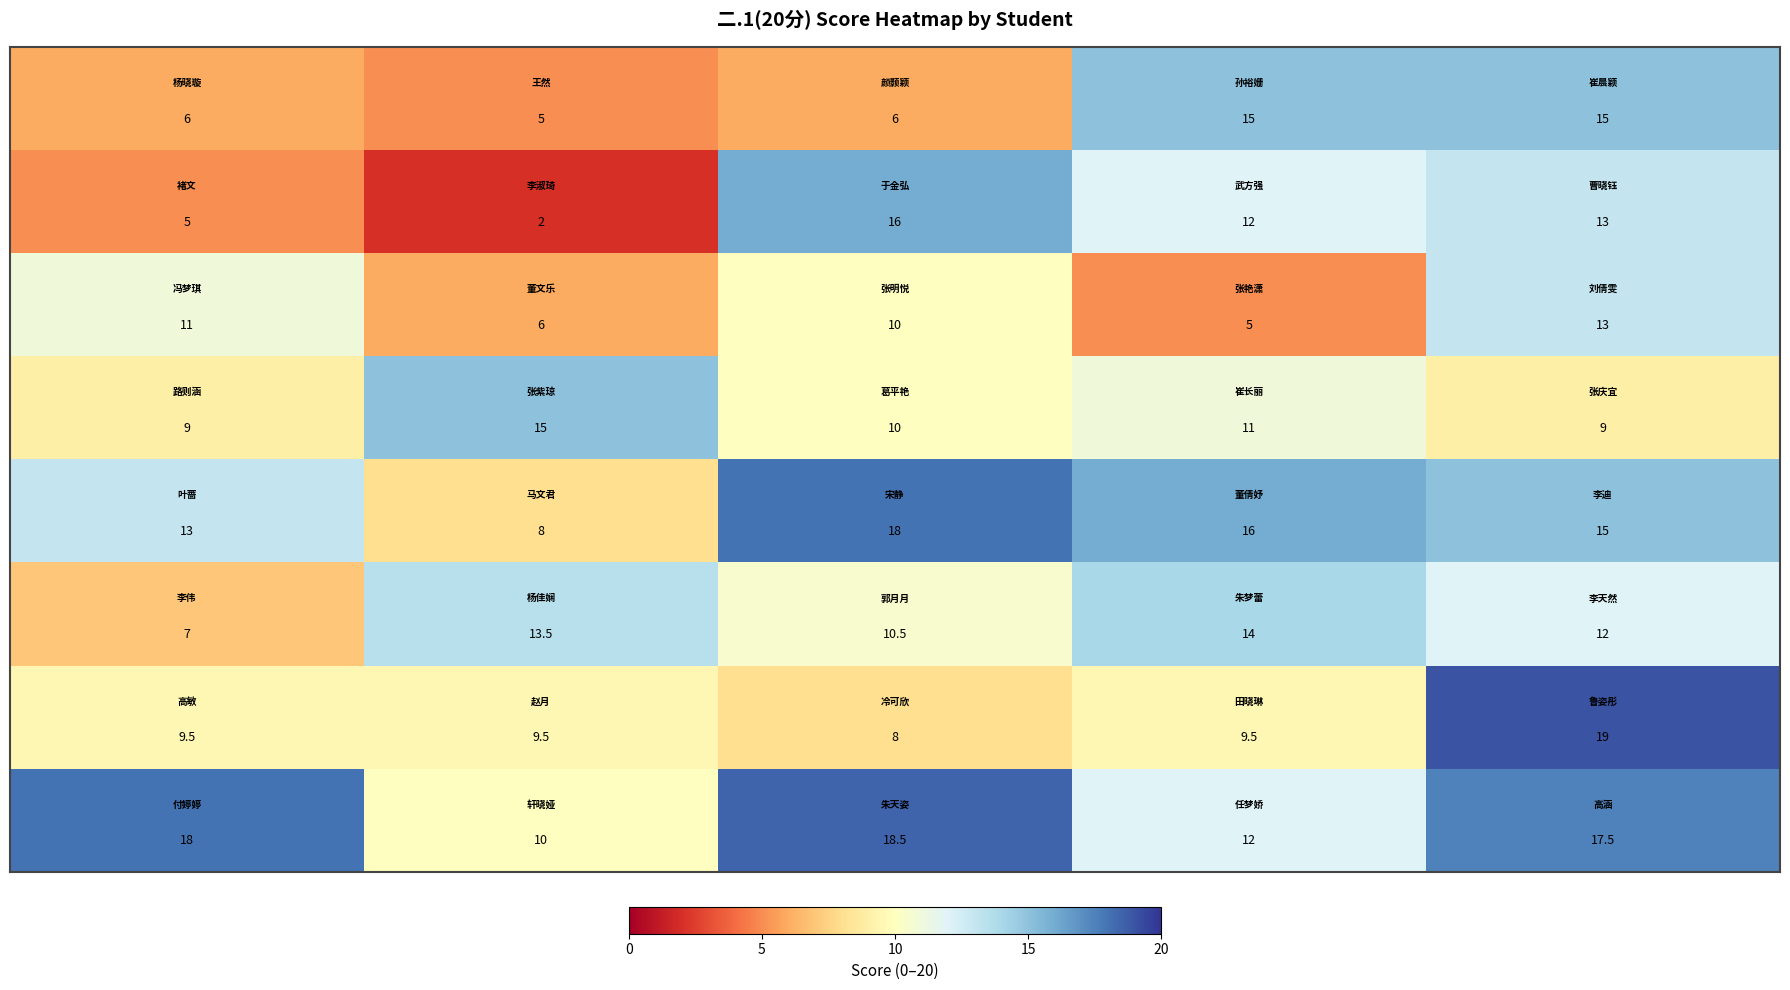

At how many categories does at least one series exceed 3?

5